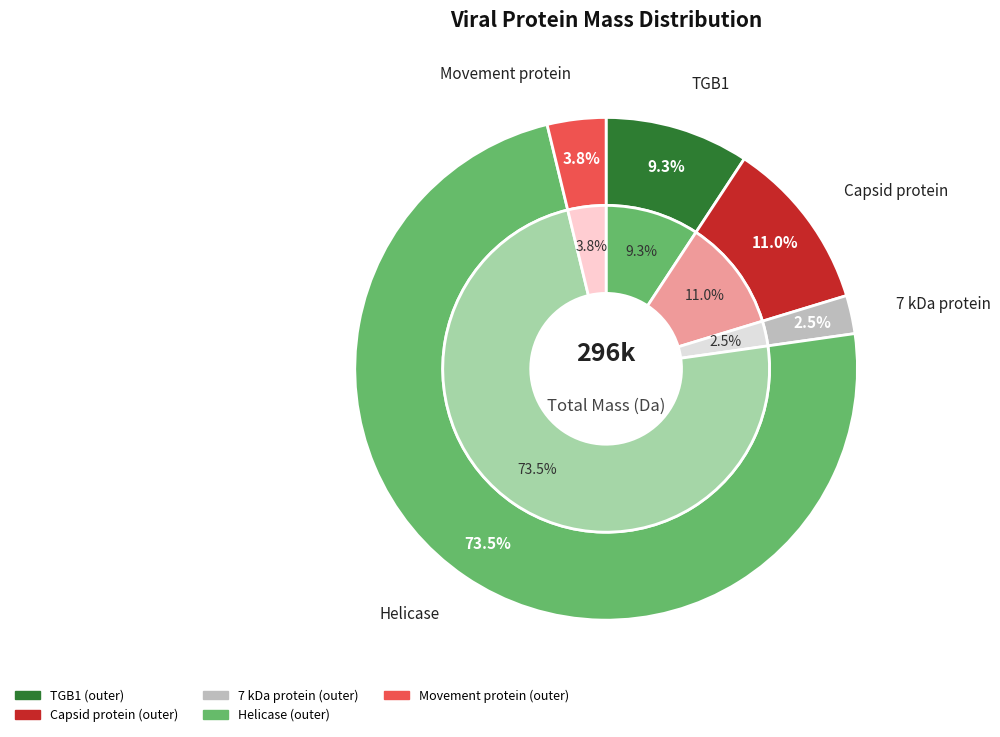

To the nearest percent, what is the difference between the Movement protein and Capsid protein slice percentages?

7%